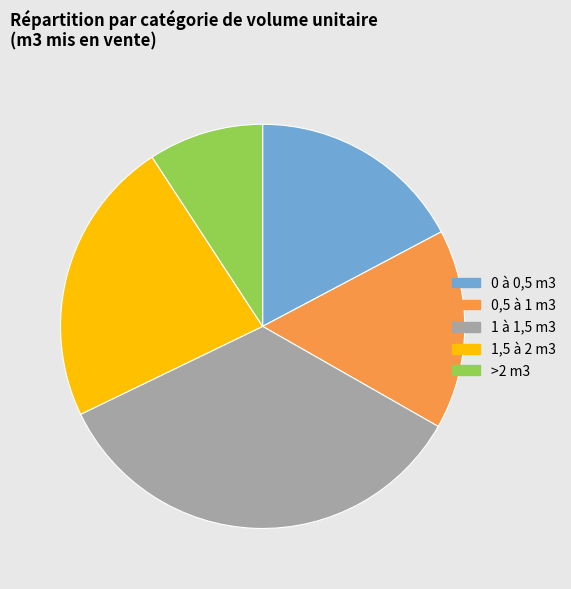

Does 1 à 1,5 m3 represent more than half of the total?

No